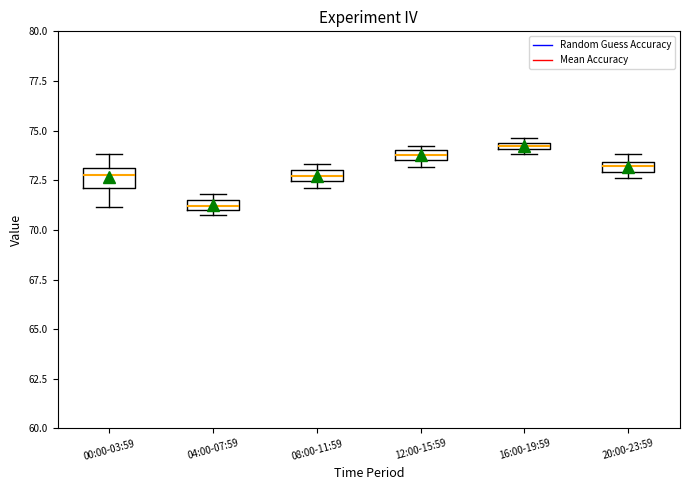

Where is the lower edge of the box for 04:00-07:59 on the y-axis? The values are not printed on the chart, so give them approximately, as read against the axis.

71.0